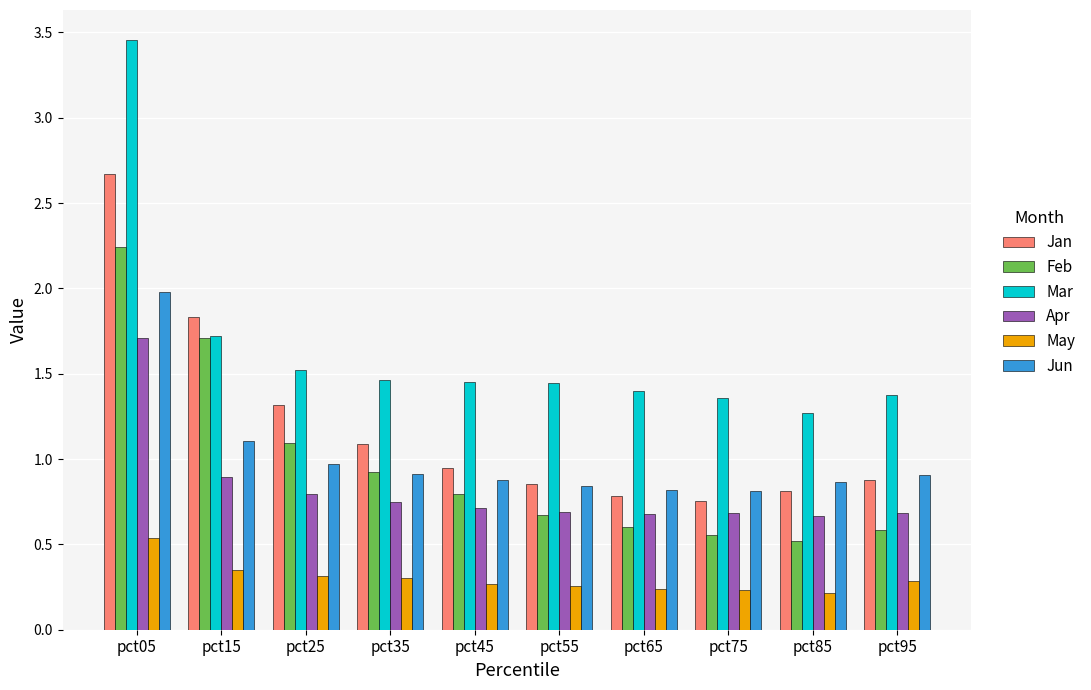

Is the value of Feb at pct65 greater than the value of Jan at pct85?

No